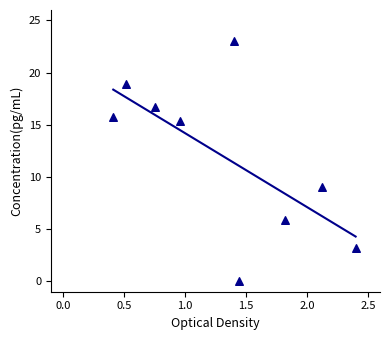

What is the average X value?

1.3